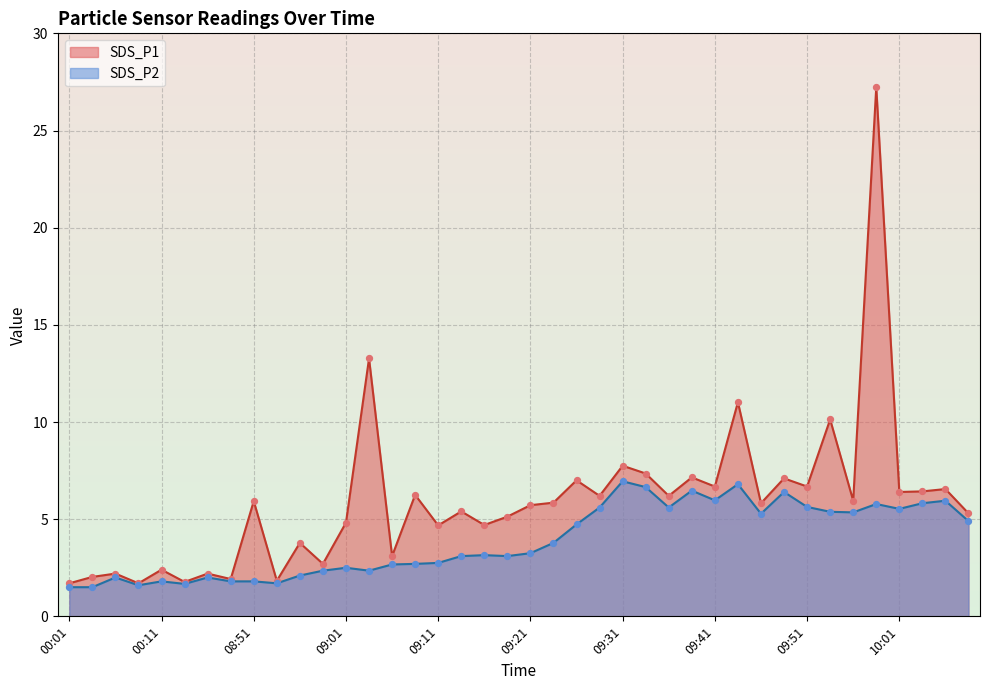

Which series reaches the maximum Y coordinate?

SDS_P1